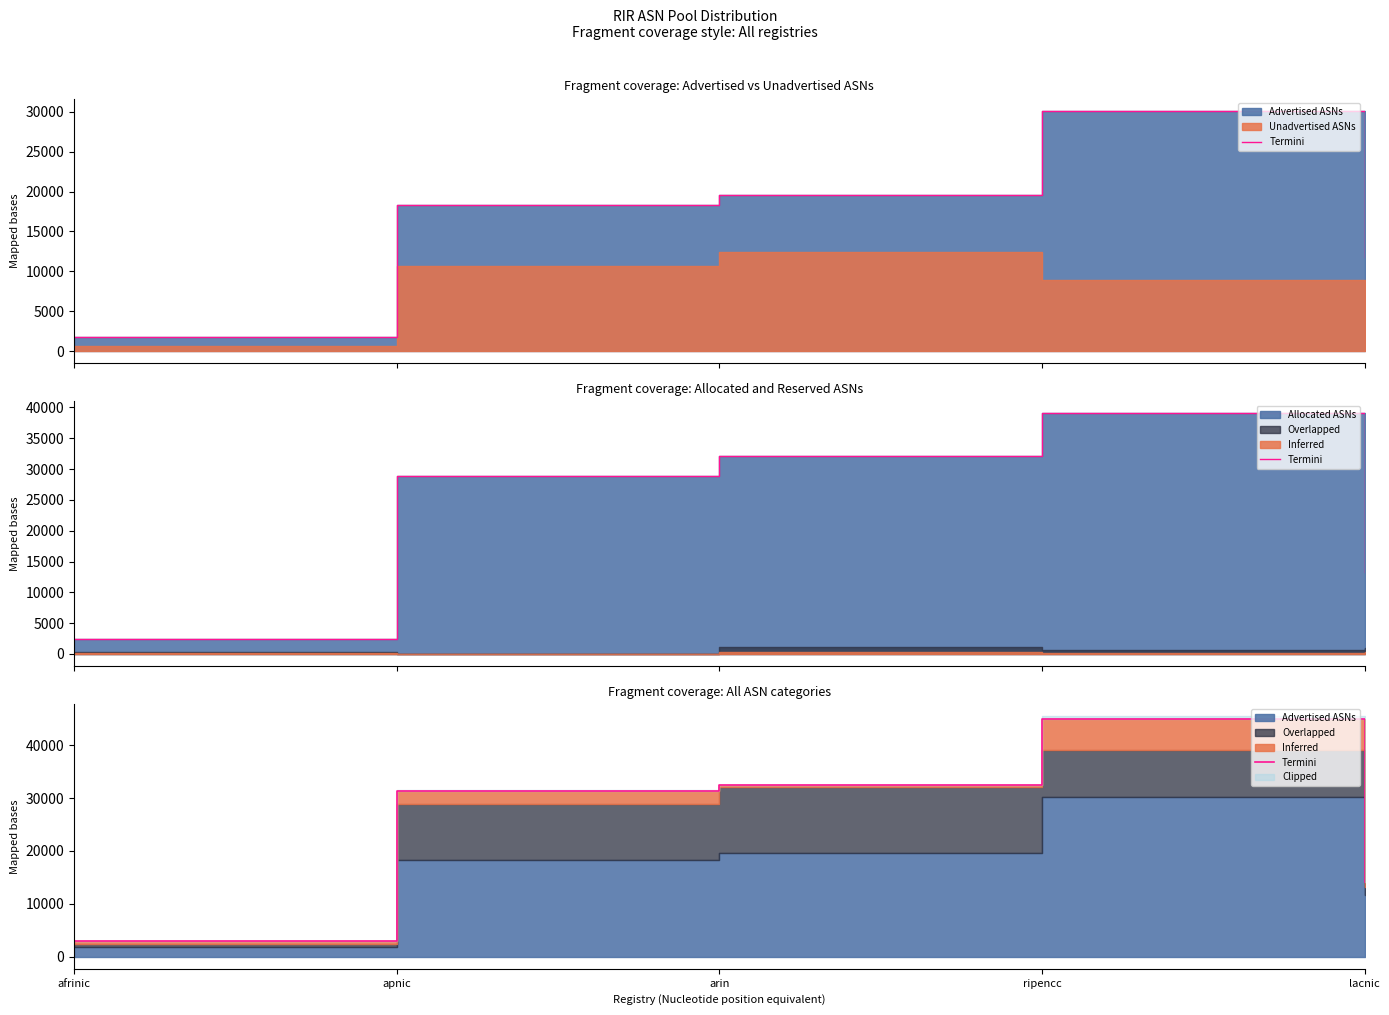

What is the value of the 3rd point from the left?

32488